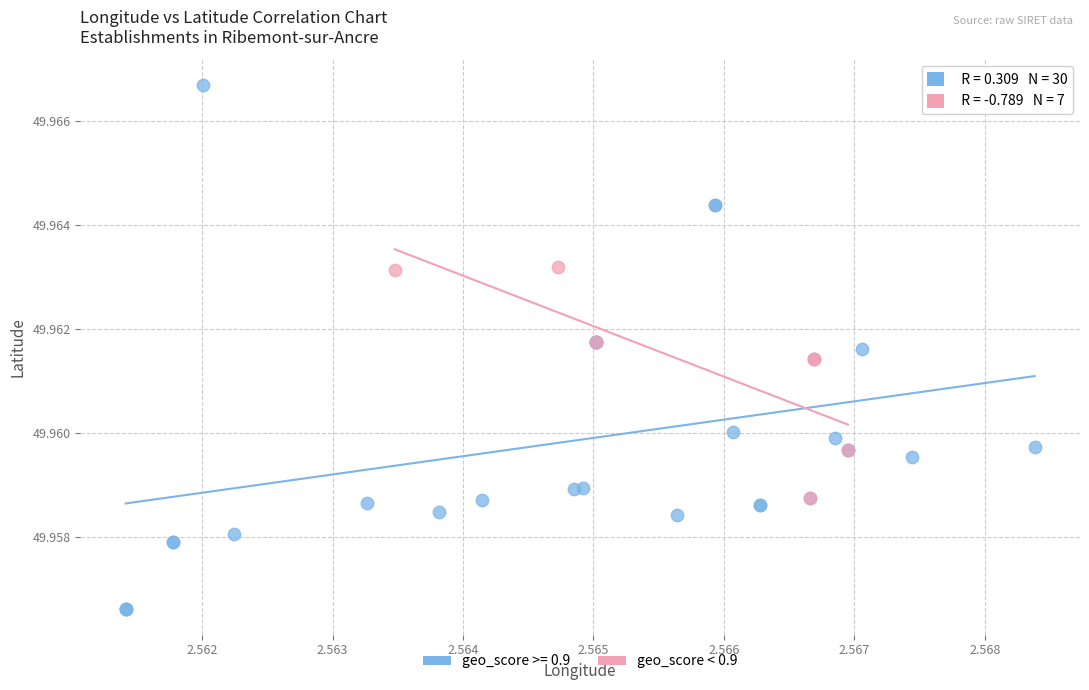

Which series has the largest Y range (max minus min)?

geo_score >= 0.9